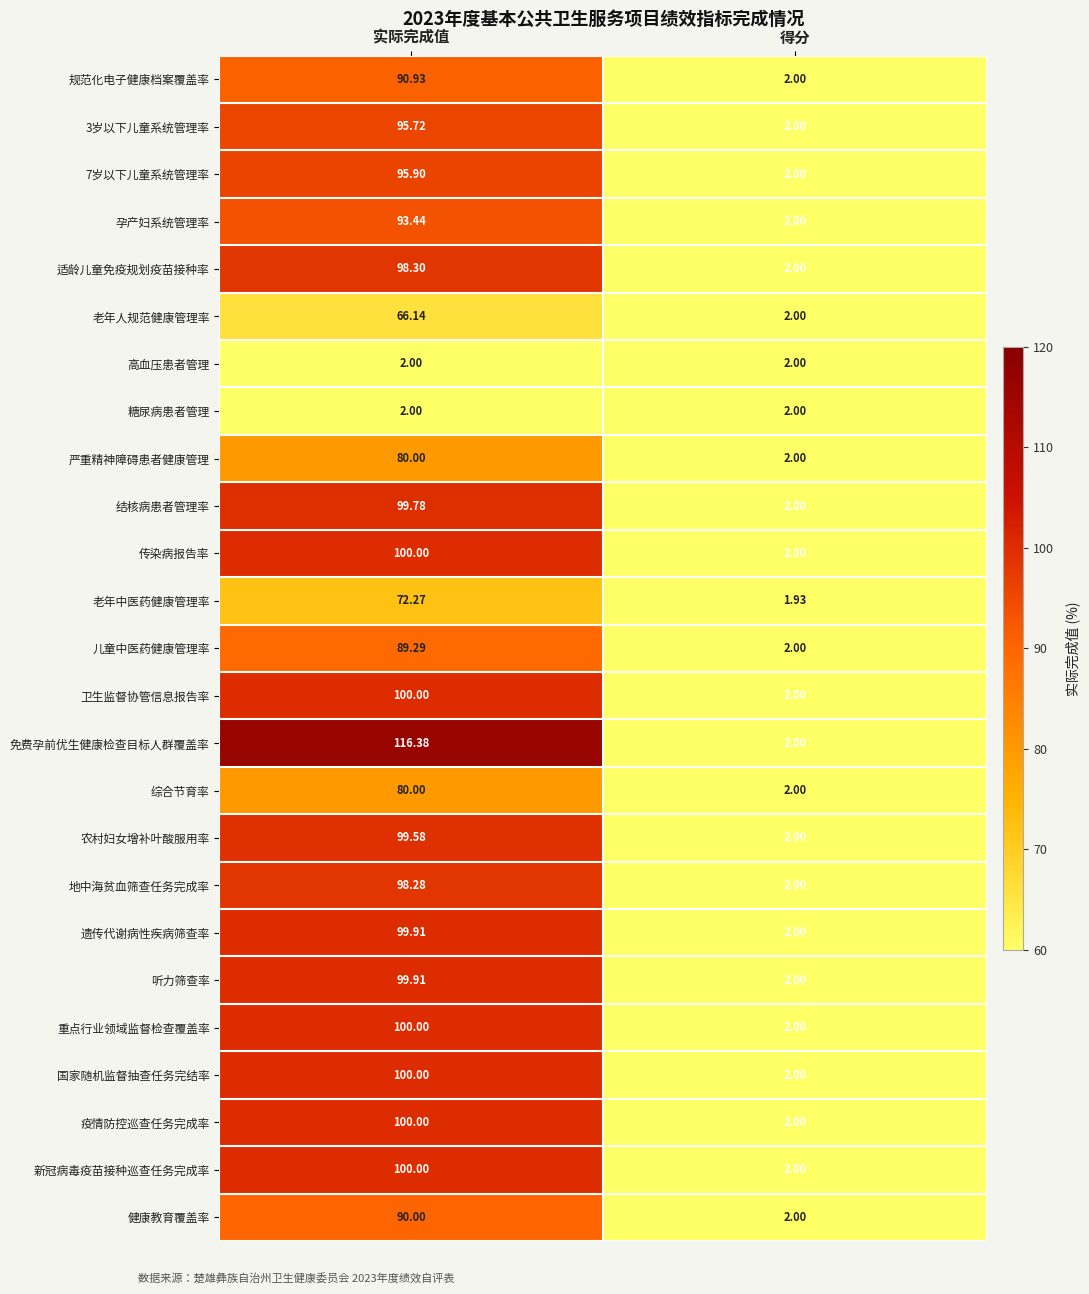

Where is 免费孕前优生健康检查目标人群覆盖率 nearest to the value 59?

得分